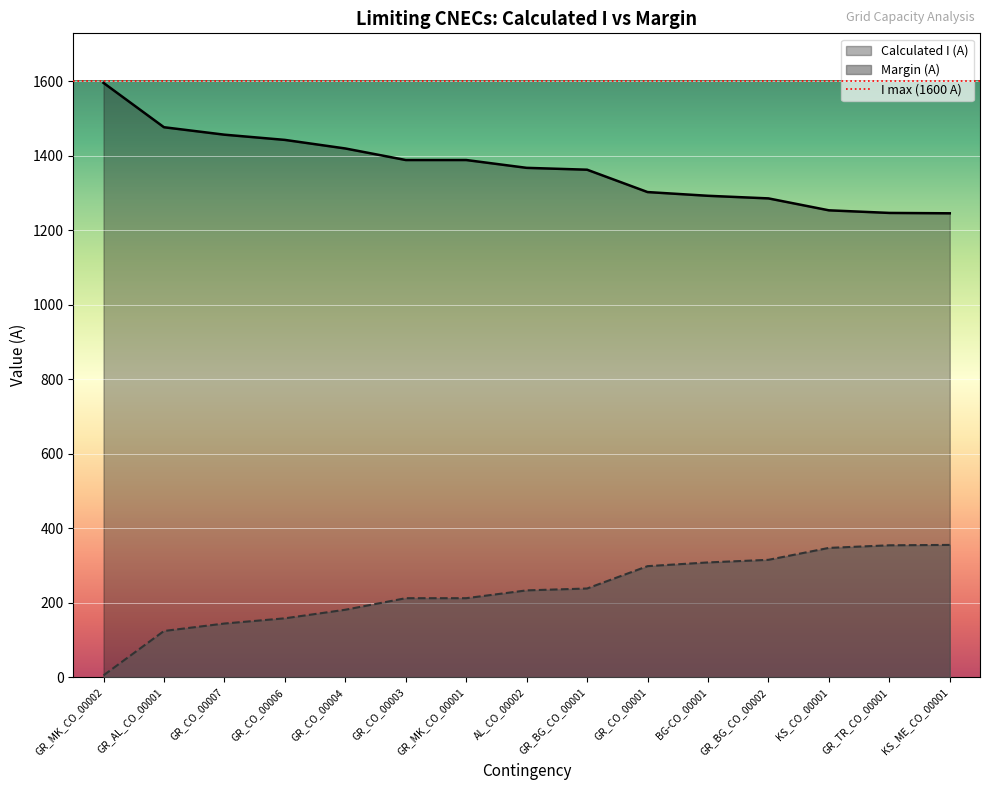

How many data points in Margin (A) are above 233?

7